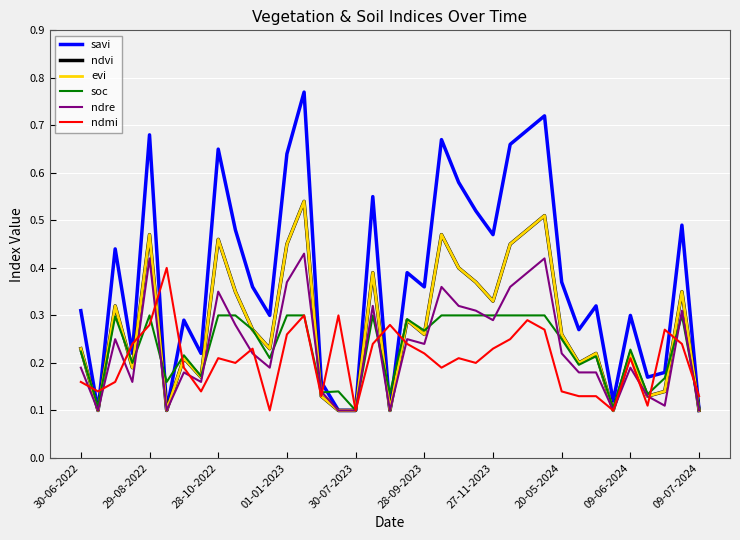

Is this an area chart (filled region under the line)?

No